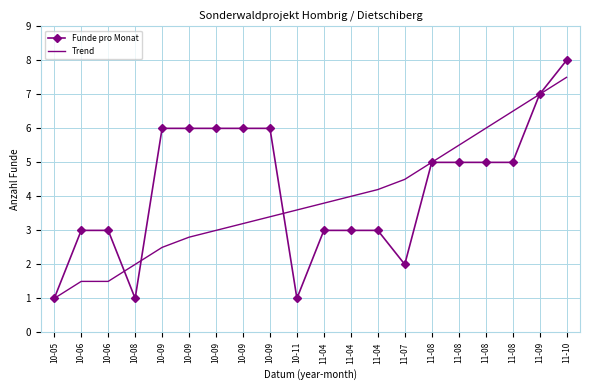

What is the difference between the highest and lowest values at 10-09?

3.5